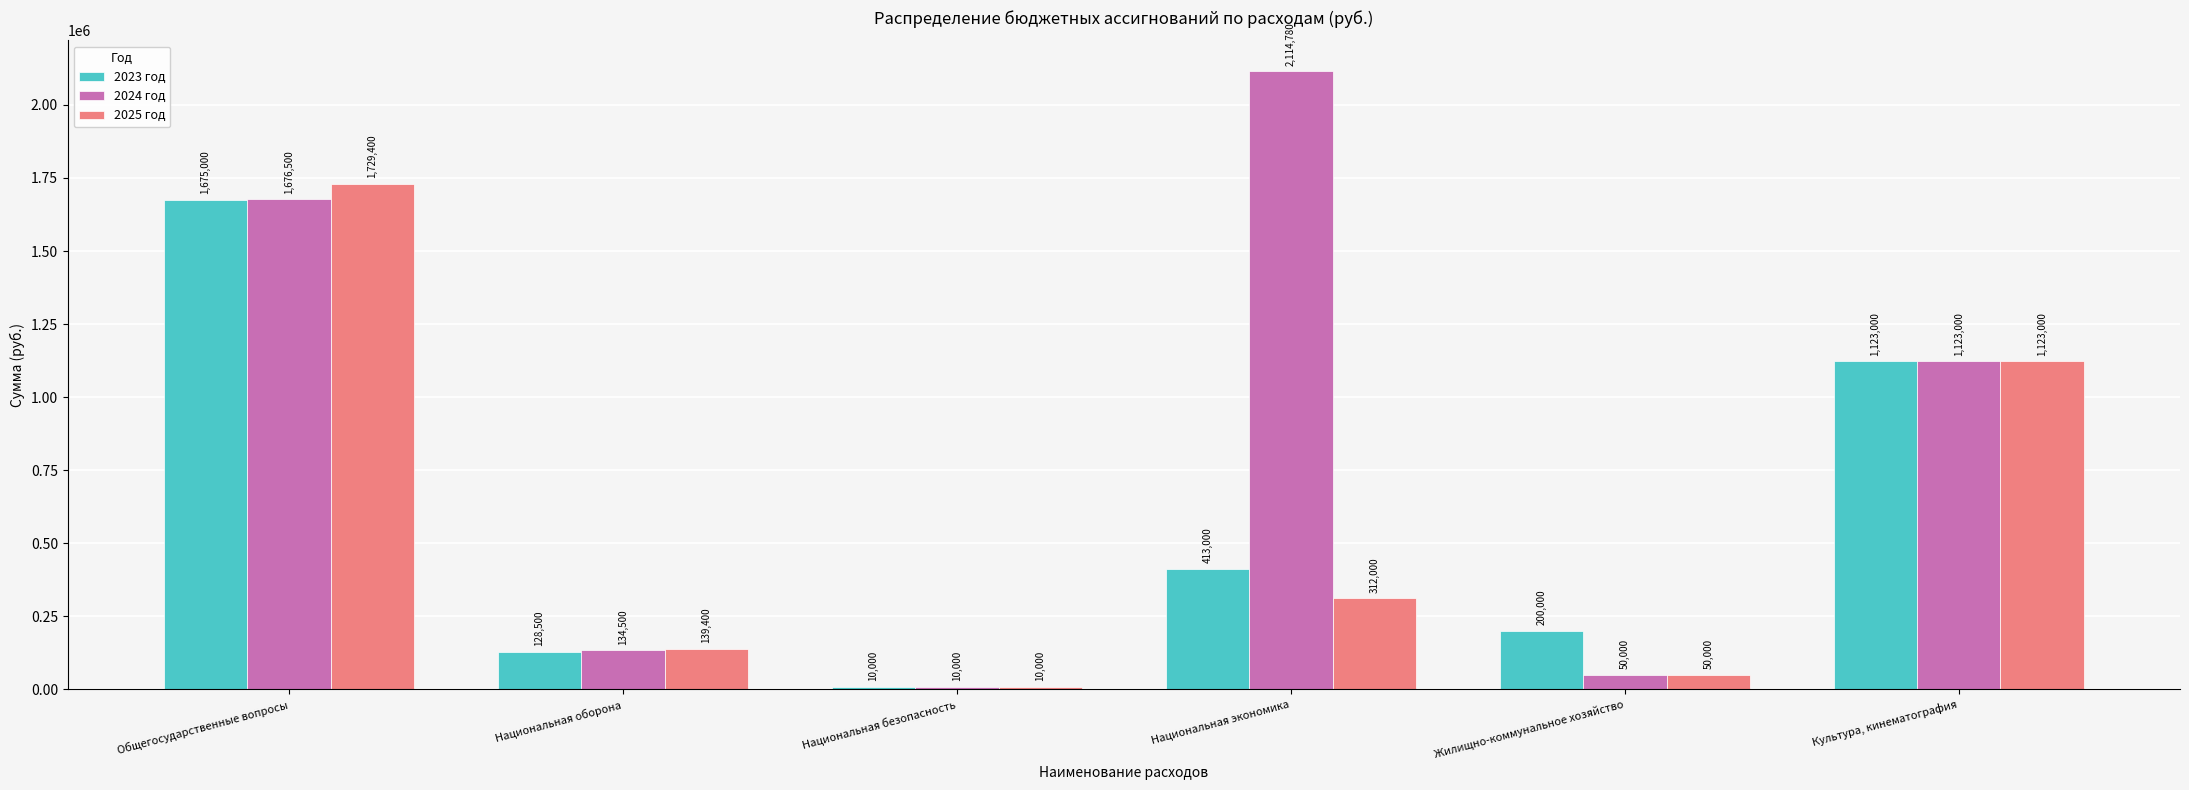

What is the difference between the second highest and minimum values in the 2024 год series?

1666500